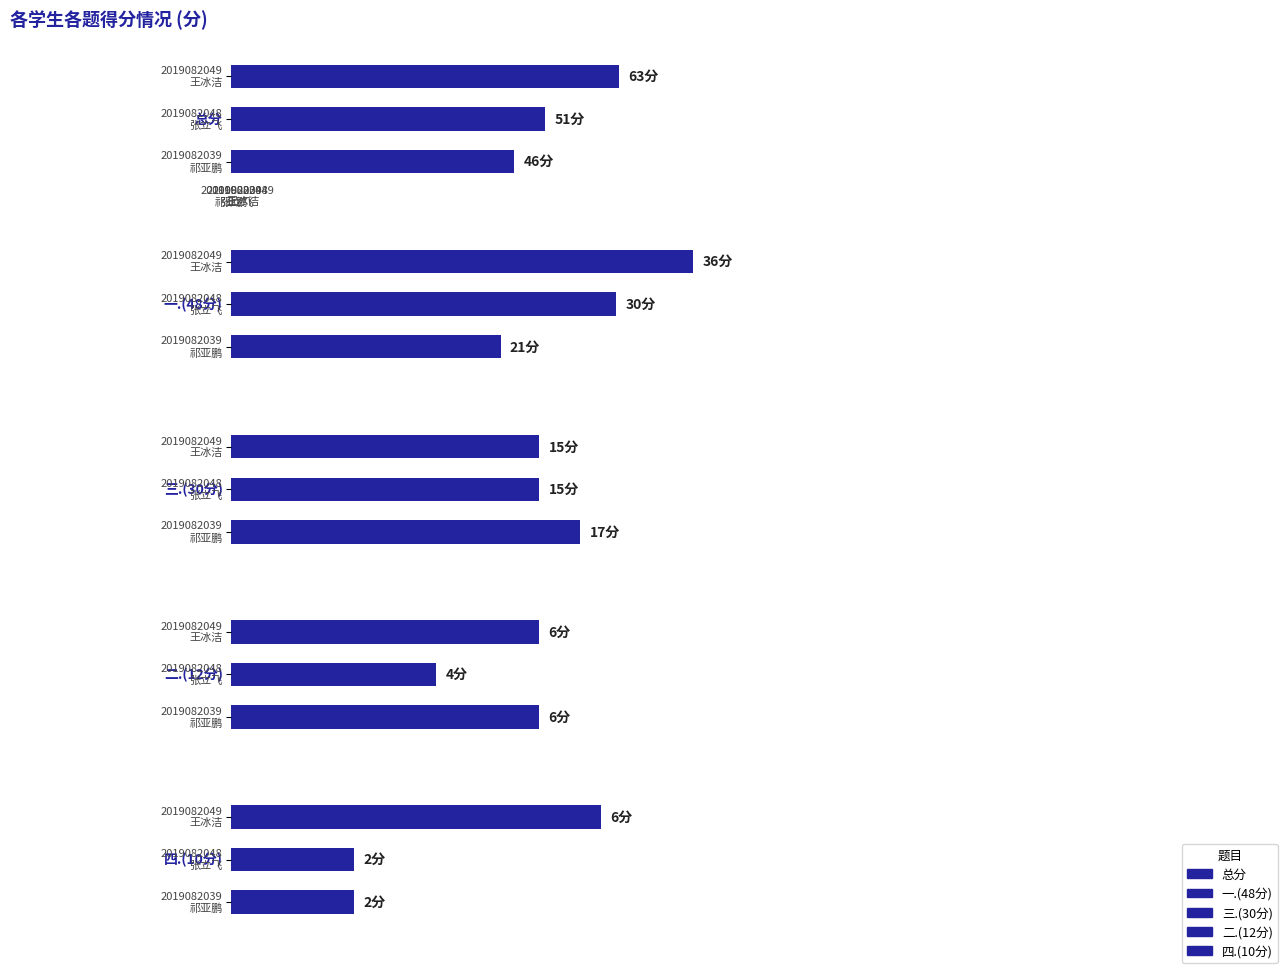

Which series changed the most between 0 and 2?

总分